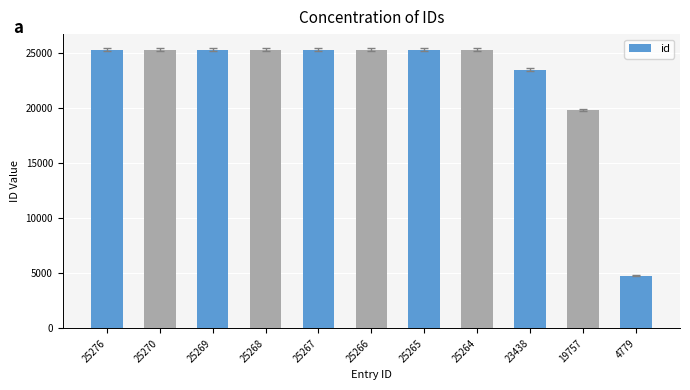

What is the average value?

22738